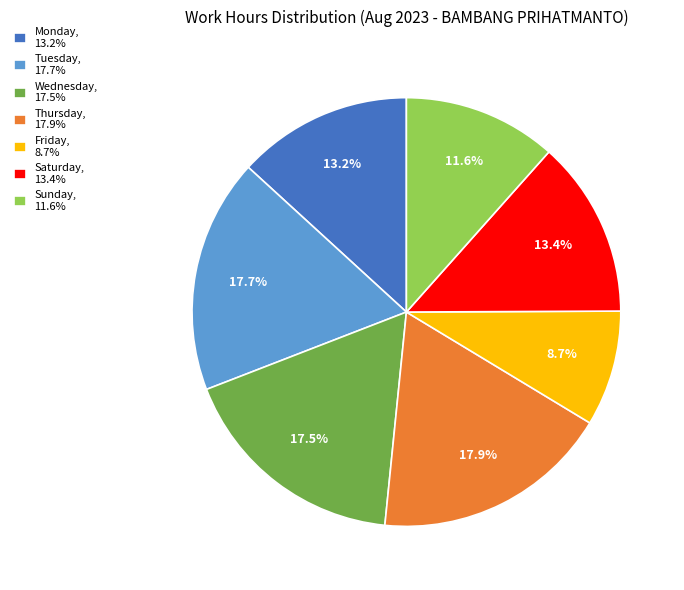

Which has a higher value, Wednesday, 17.5% or Friday, 8.7%?

Wednesday, 17.5%